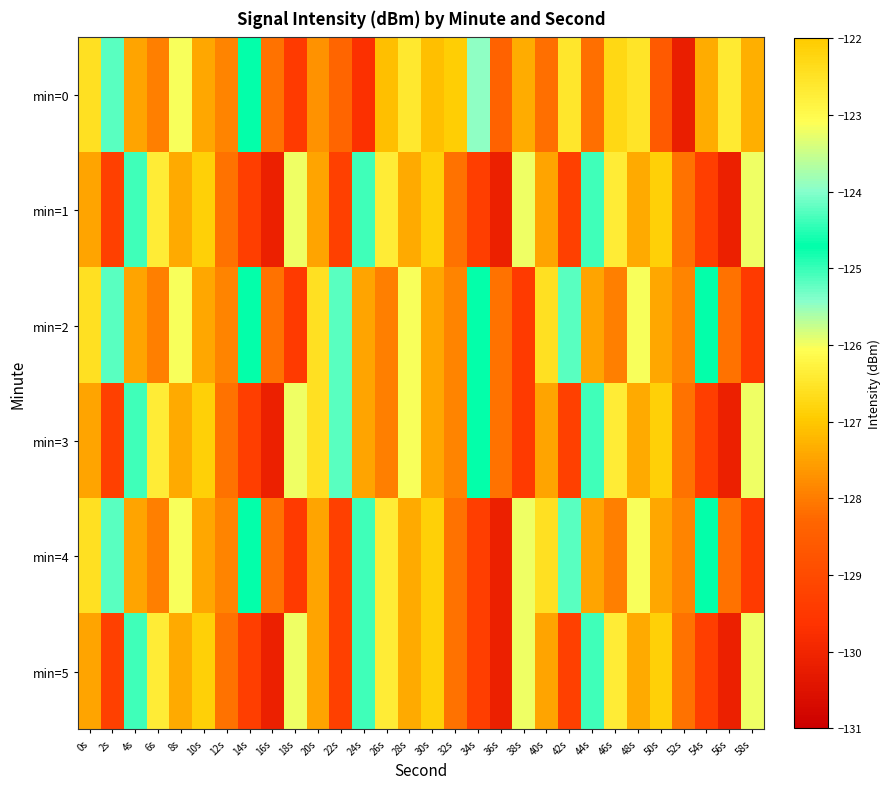

Between 14s and 40s, which series saw the biggest shift?

min=0